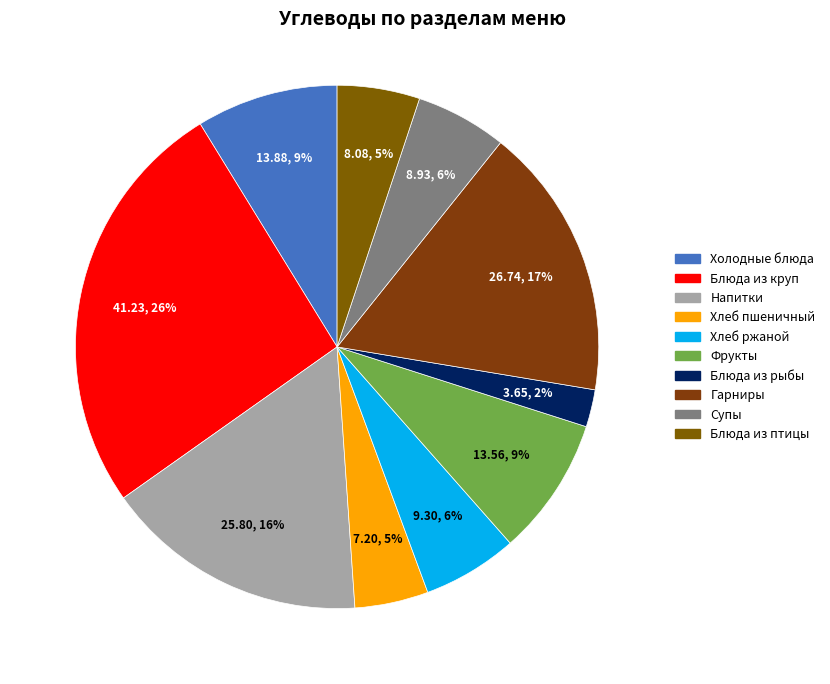

To the nearest percent, what portion does Блюда из птицы represent?

5%